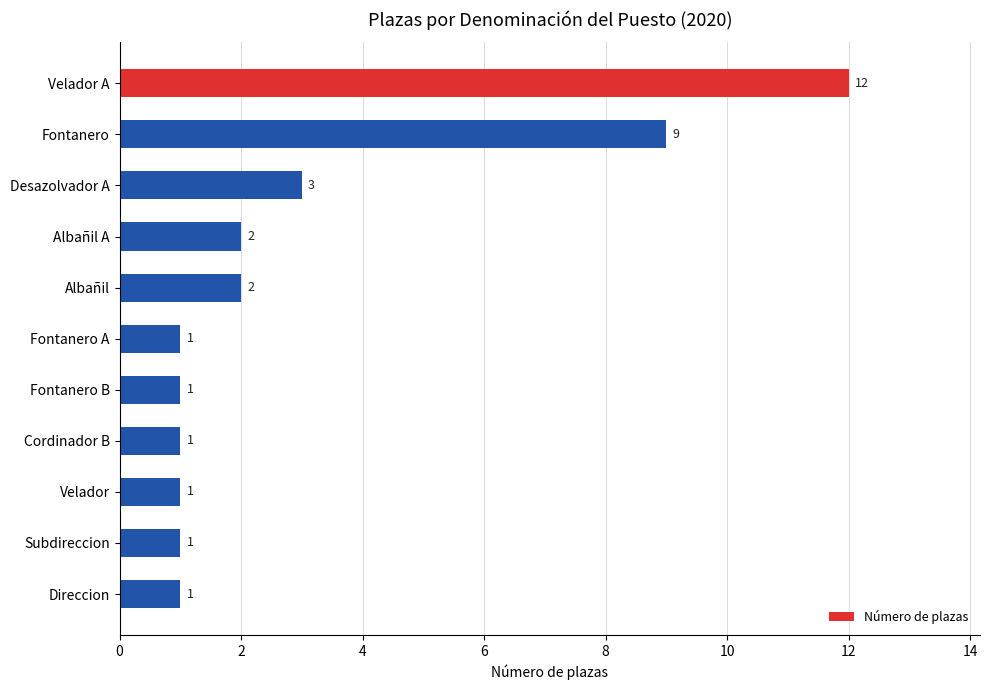

What is the minimum value shown in the chart?

1